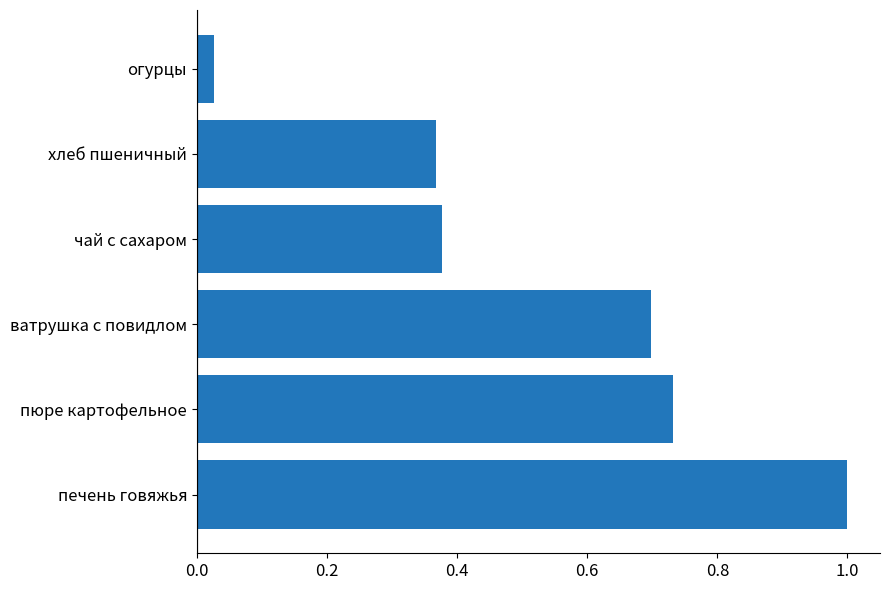

How many data points does each series have?

6